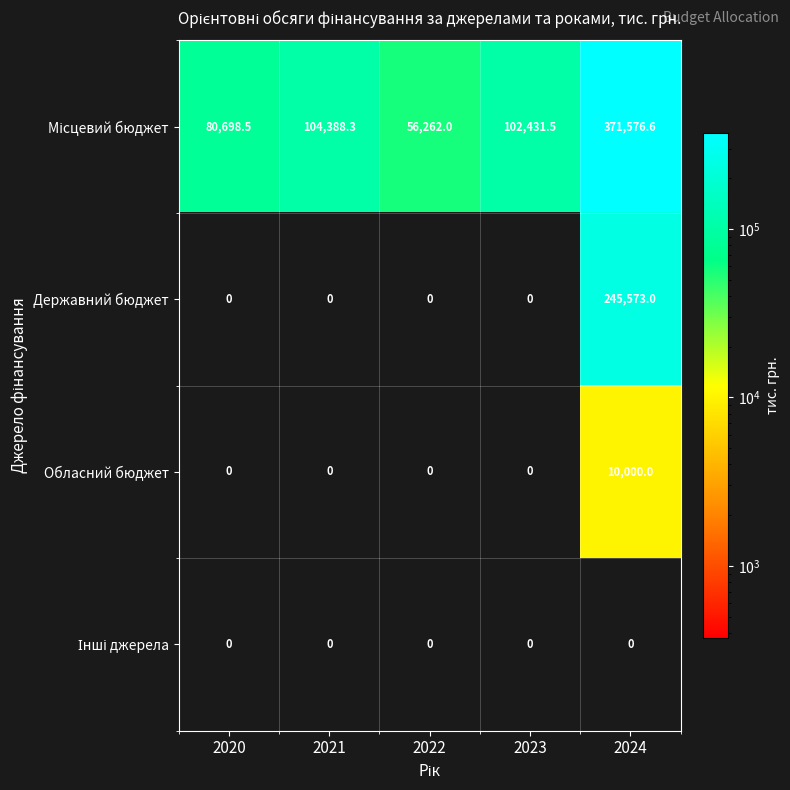

The value of Державний бюджет at 2020 is 0.0. True or false?

True